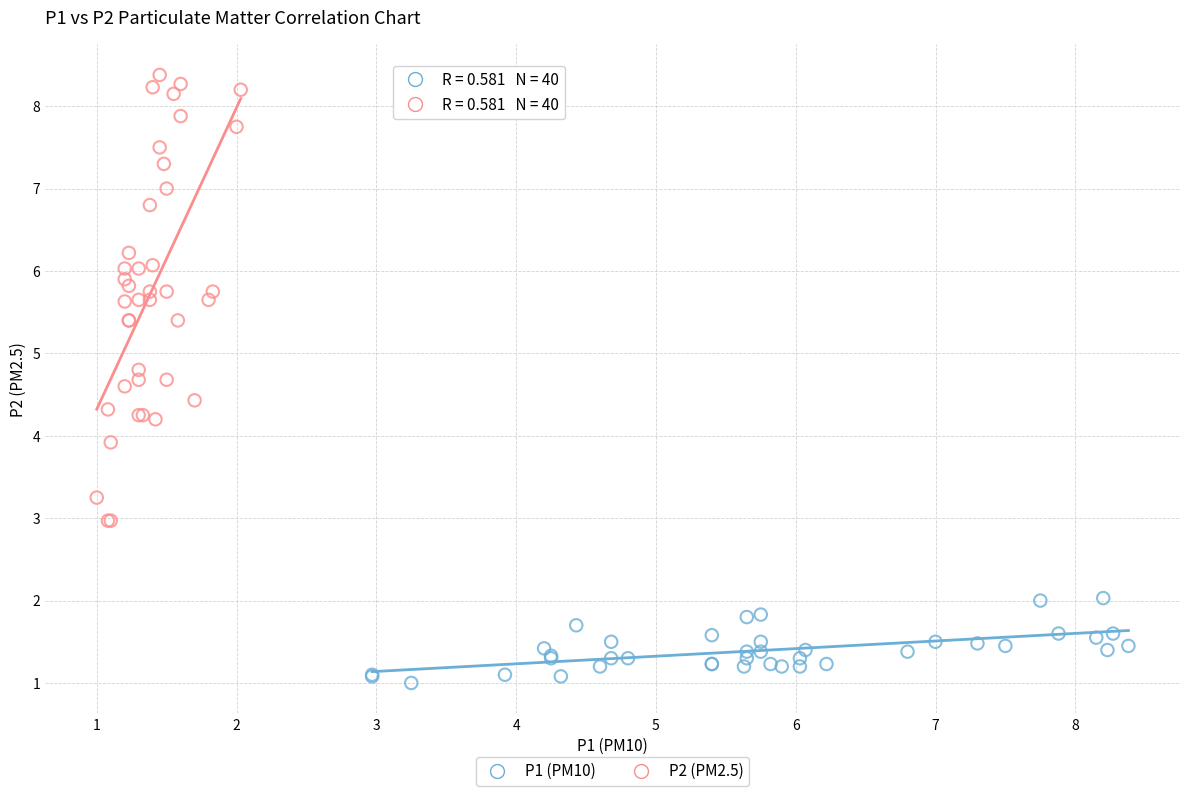

Which series contains the highest Y value?

P2 (PM2.5)